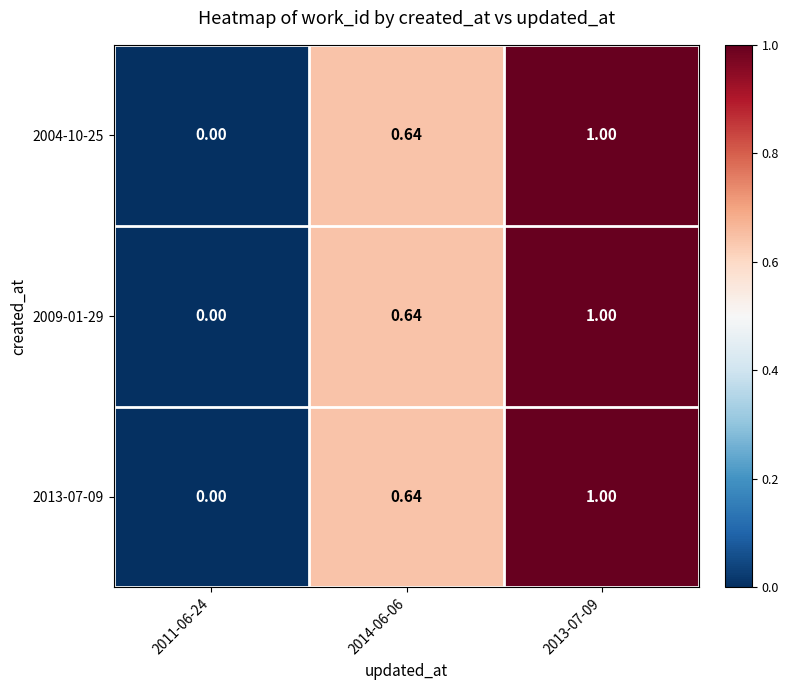

Is the value of 2013-07-09 at 2013-07-09 greater than the value of 2009-01-29 at 2014-06-06?

Yes